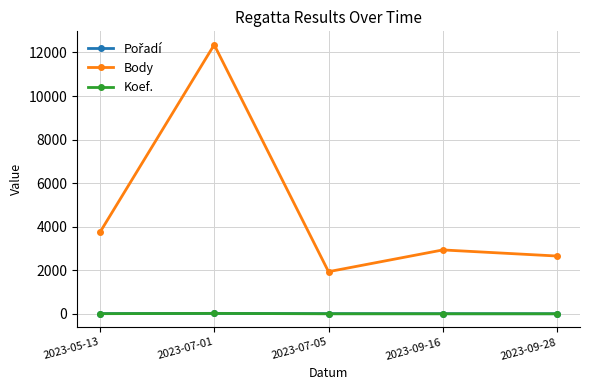

What is the value of the Body point at the 1st from the left?

3742